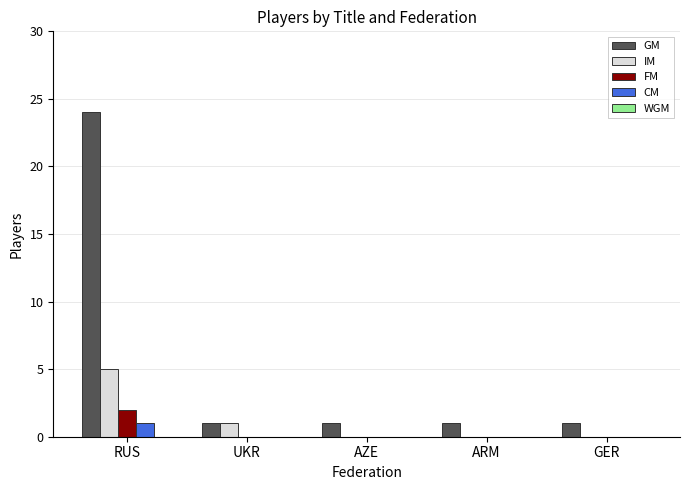

Count the number of categories in the chart.

5